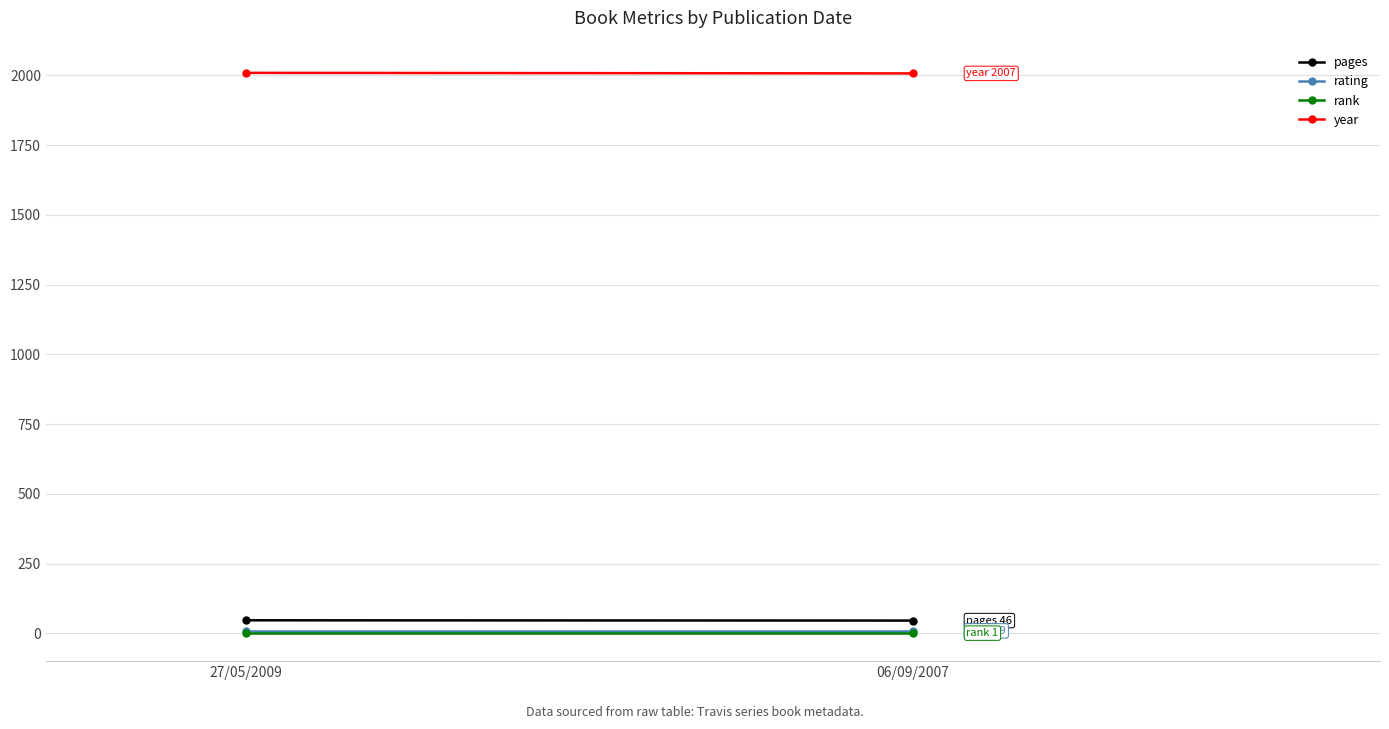

What is the label of the 2nd point from the left?

06/09/2007